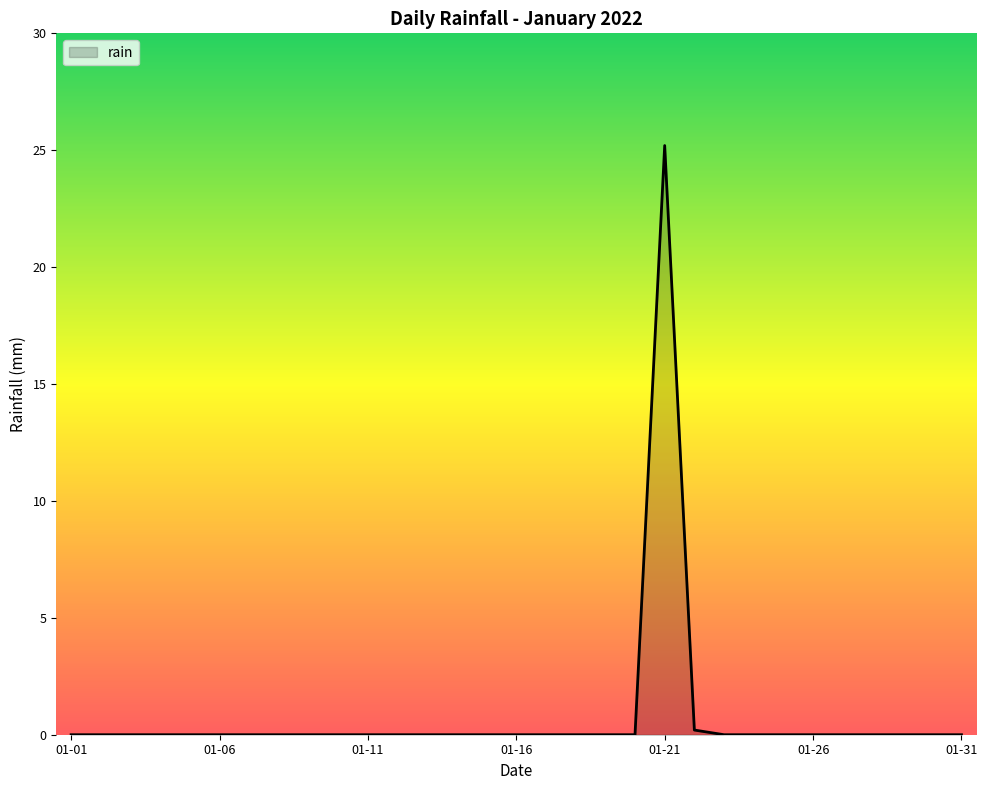

Reading left to right, transcribe all the data shown in this chart.

0.0	0.0	0.0	0.0	0.0	0.0	0.0	0.0	0.0	0.0	0.0	0.0	0.0	0.0	0.0	0.0	0.0	0.0	0.0	0.0	25.2	0.2	0.0	0.0	0.0	0.0	0.0	0.0	0.0	0.0	0.0